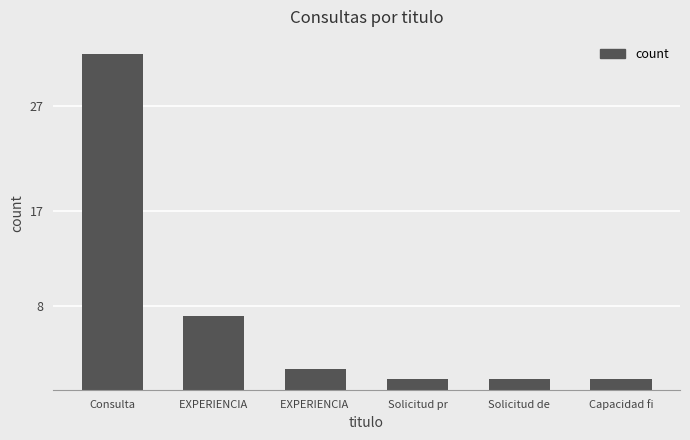

The value at Solicitud de is 1. True or false?

True